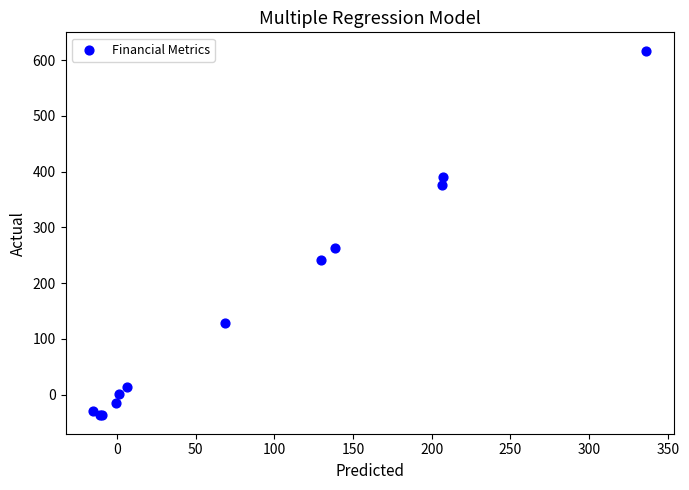

What Y value in the scatter plot is closest to 289?

262.5